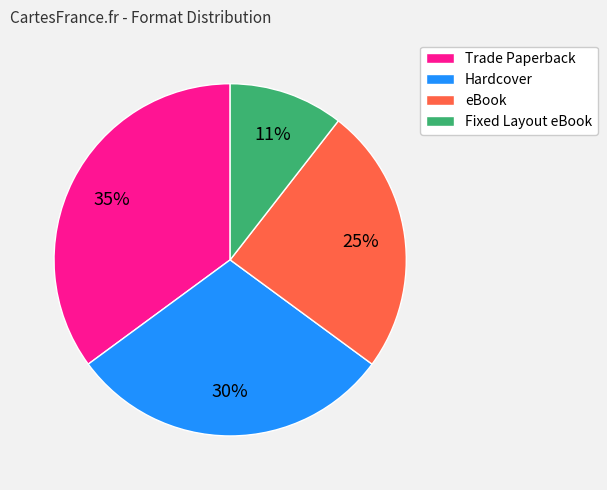

Is the sum of Hardcover and Trade Paperback greater than half?

Yes